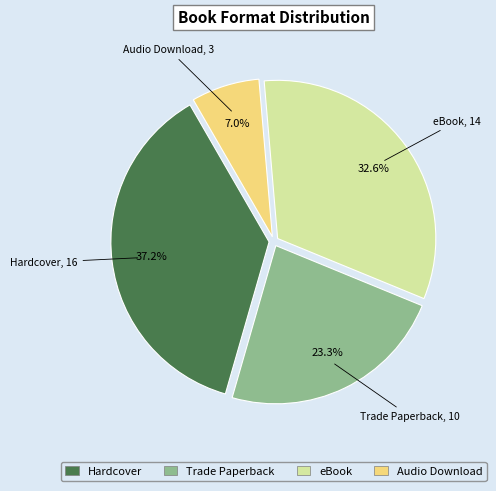

What percentage is the eBook slice, to the nearest percent?

33%